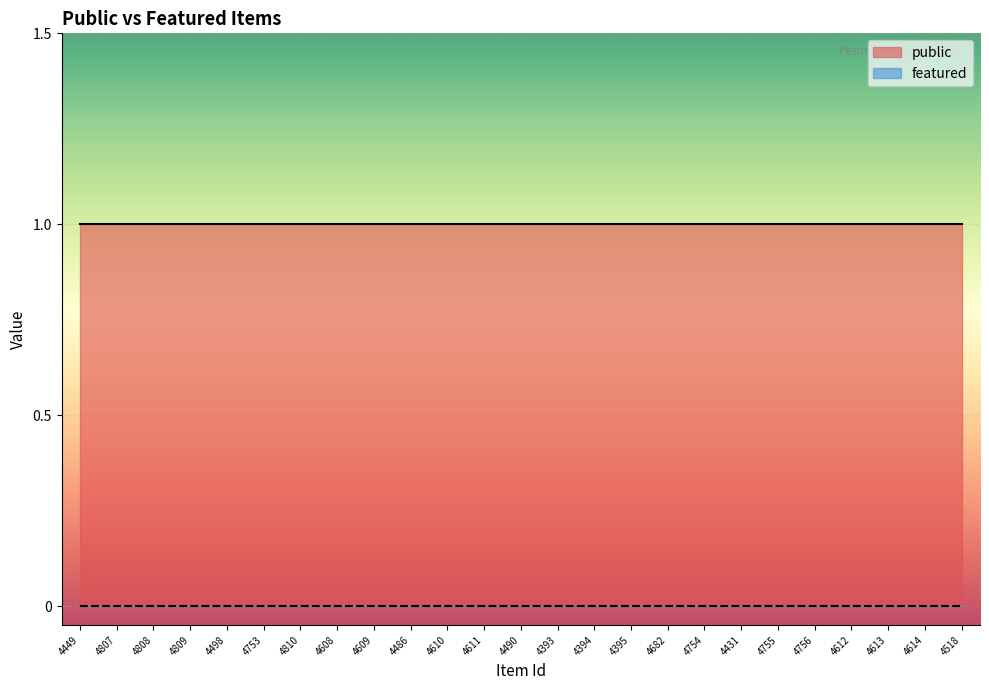

Reading left to right, extract all data points from this chart.

public: 1	1	1	1	1	1	1	1	1	1	1	1	1	1	1	1	1	1	1	1	1	1	1	1	1
featured: 0	0	0	0	0	0	0	0	0	0	0	0	0	0	0	0	0	0	0	0	0	0	0	0	0